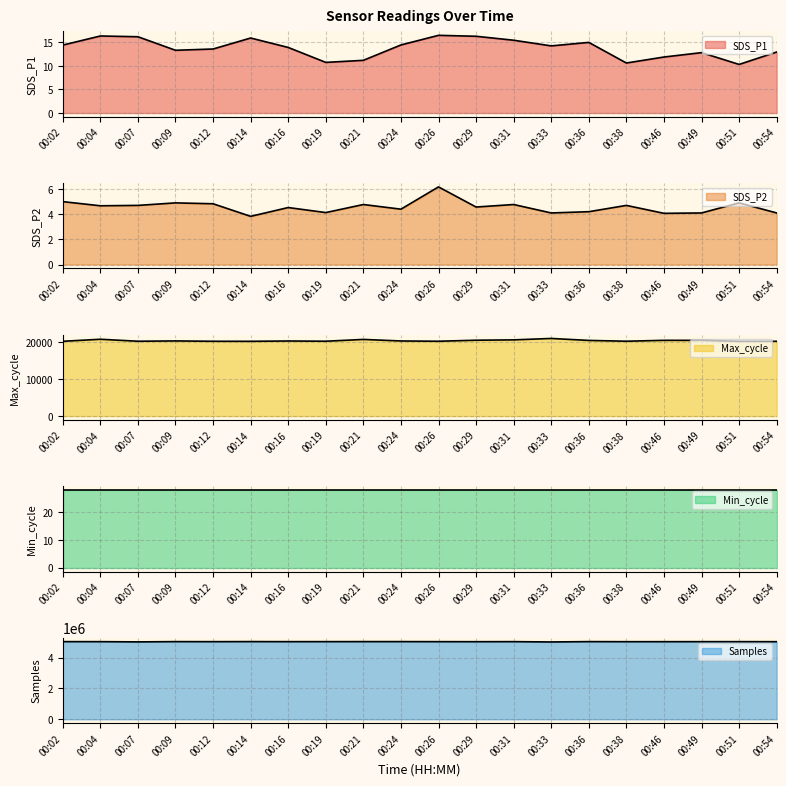

Which series has the widest spread of values?

Samples